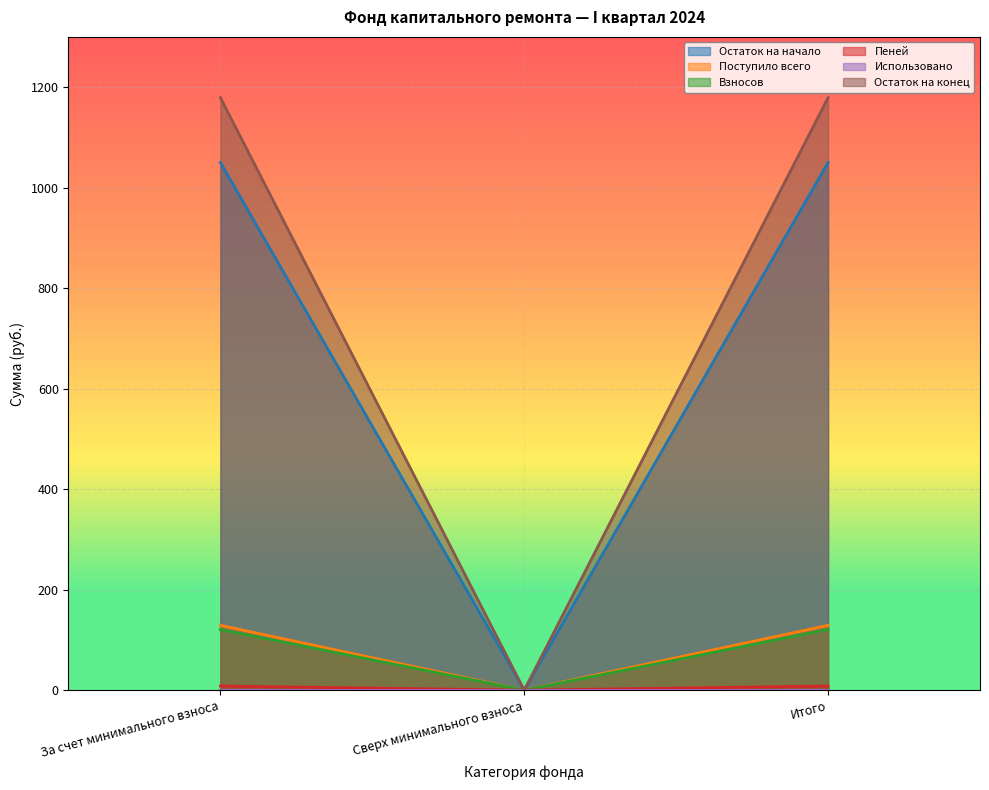

Which category has the highest value in the Остаток на начало series?

За счет минимального взноса